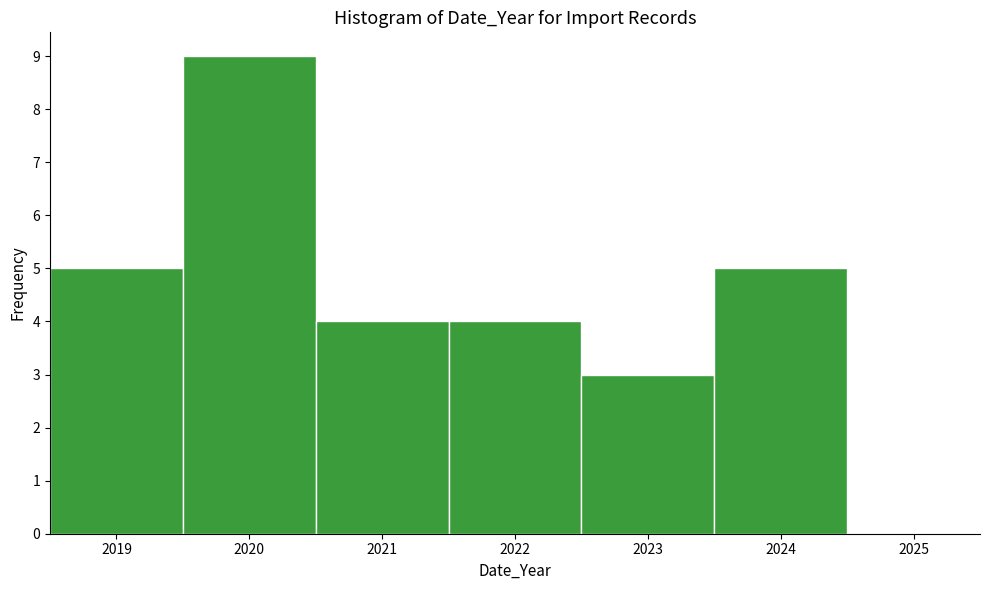

Over which range of the x-axis is the bar tallest?

2019.5 to 2020.5